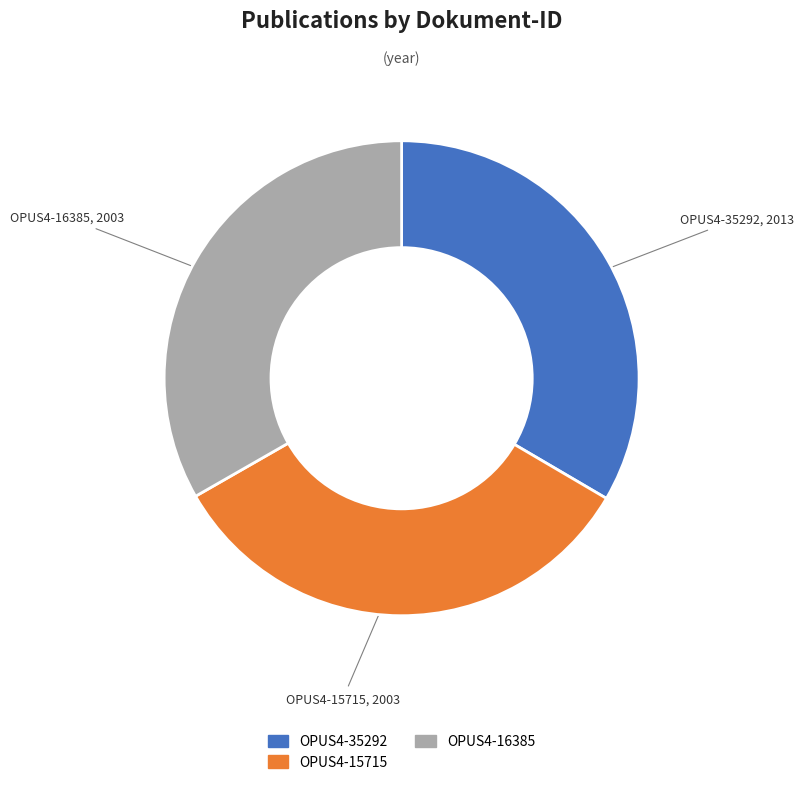

Is the sum of OPUS4-15715 and OPUS4-16385 greater than half?

Yes